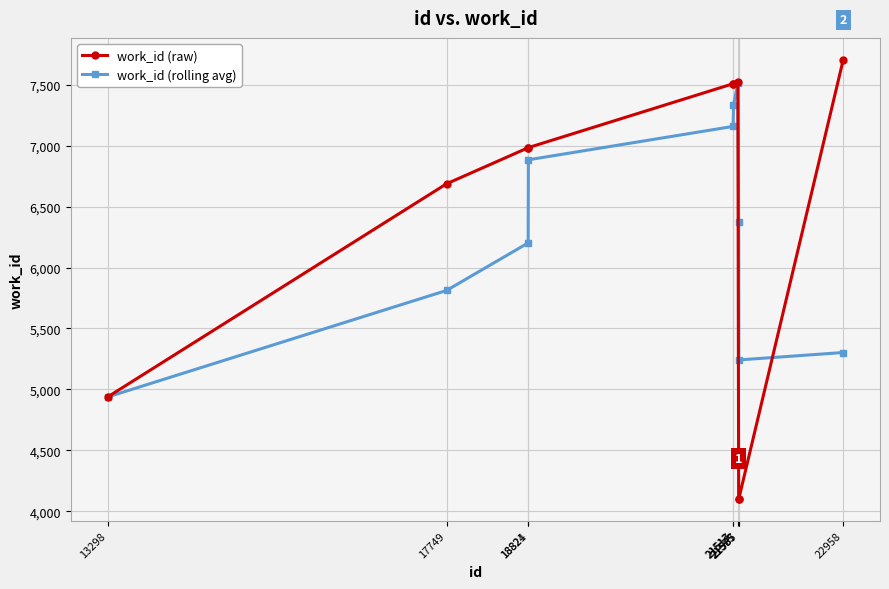

Rank the series at 21587 from highest to lowest value.

work_id (rolling avg), work_id (raw)